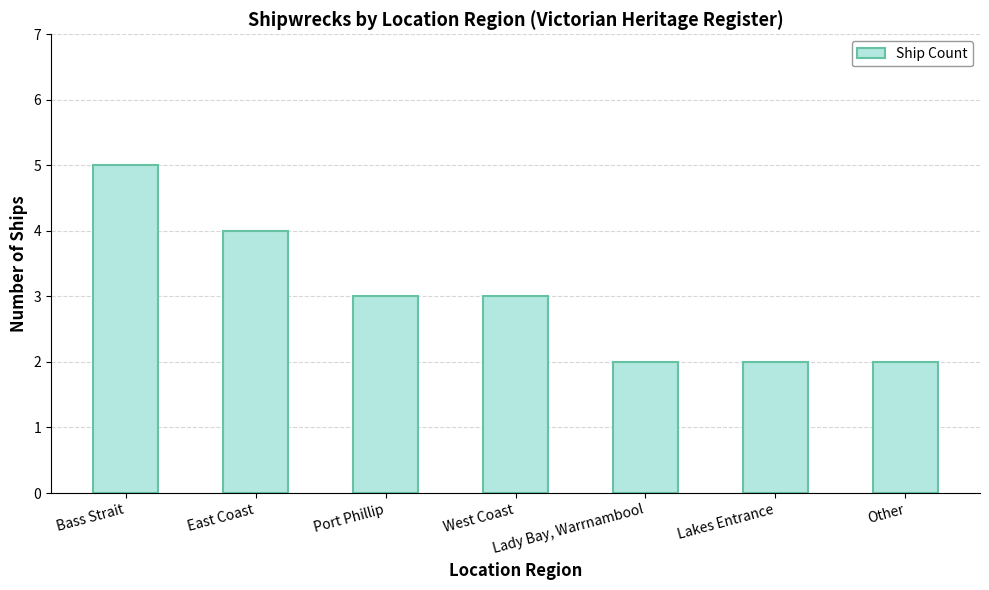

Which label corresponds to the largest value in the chart?

Bass Strait